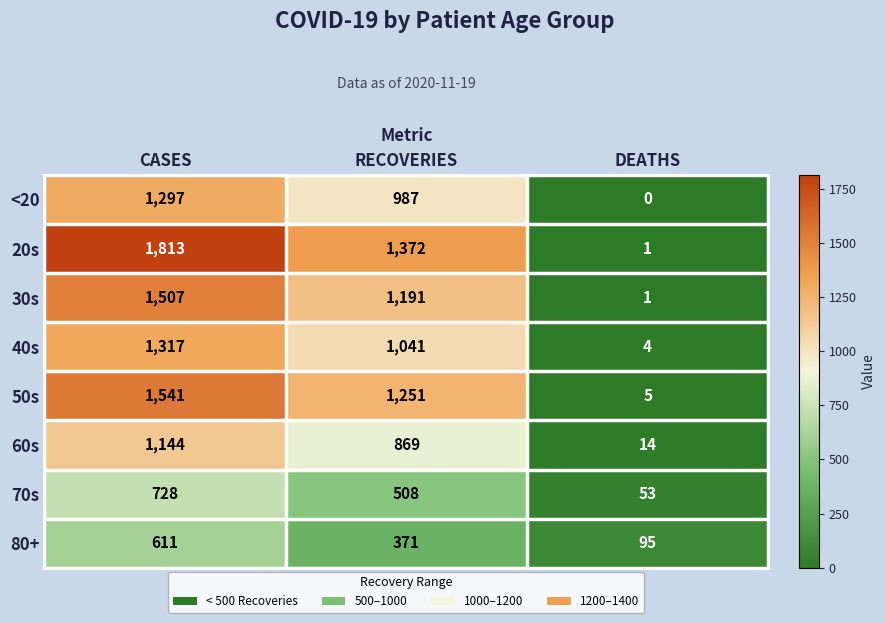

What is the difference between the maximum and minimum values in the <20 series?

1297